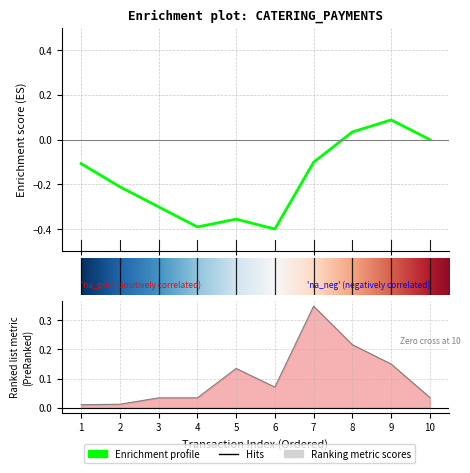

Reading right to left, extract all data points from this chart.

0.0	0.2	0.2	0.3	0.1	0.1	0.0	0.0	0.0	0.0